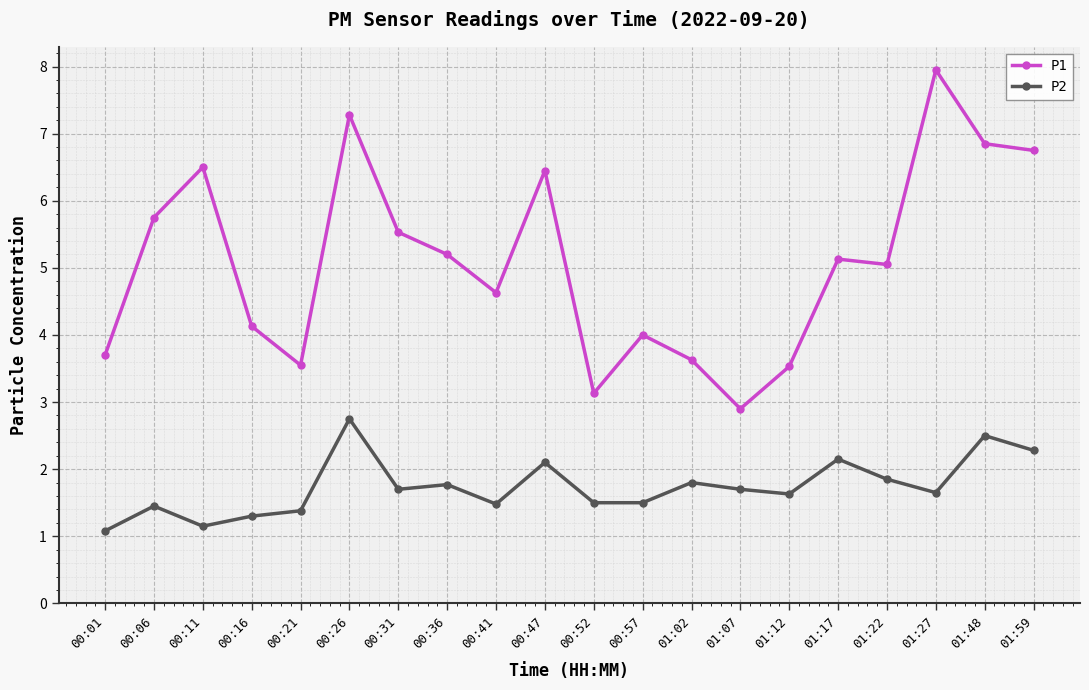

True or false: P2 has a value of 3.3 at 01:22.

False